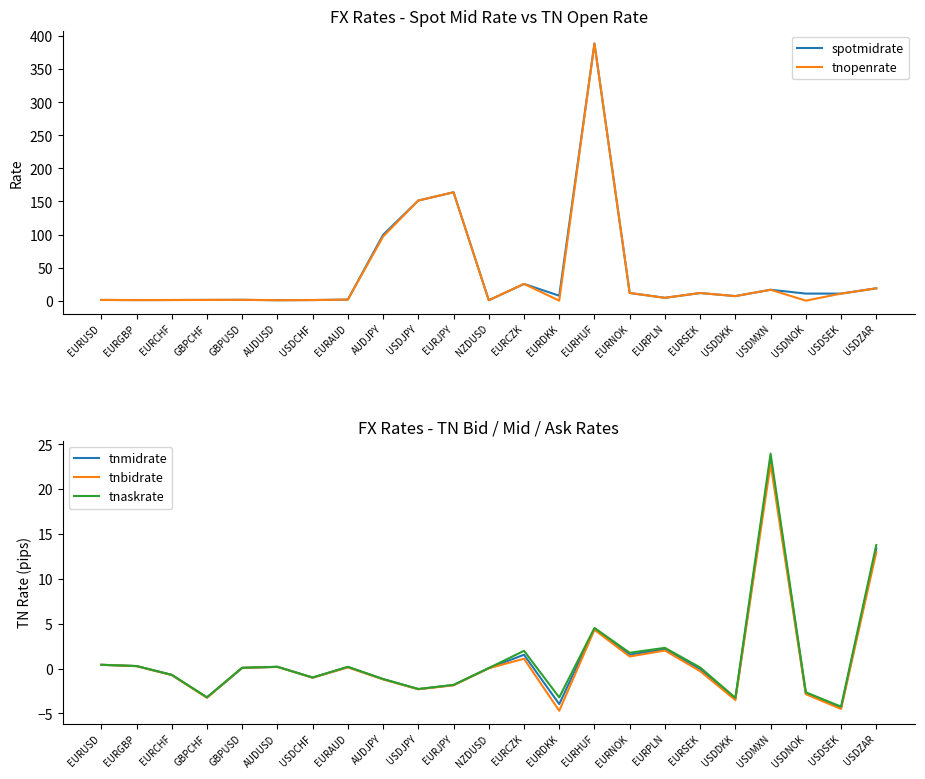

Is the value of tnopenrate at EURUSD greater than the value of tnbidrate at EURCZK?

No